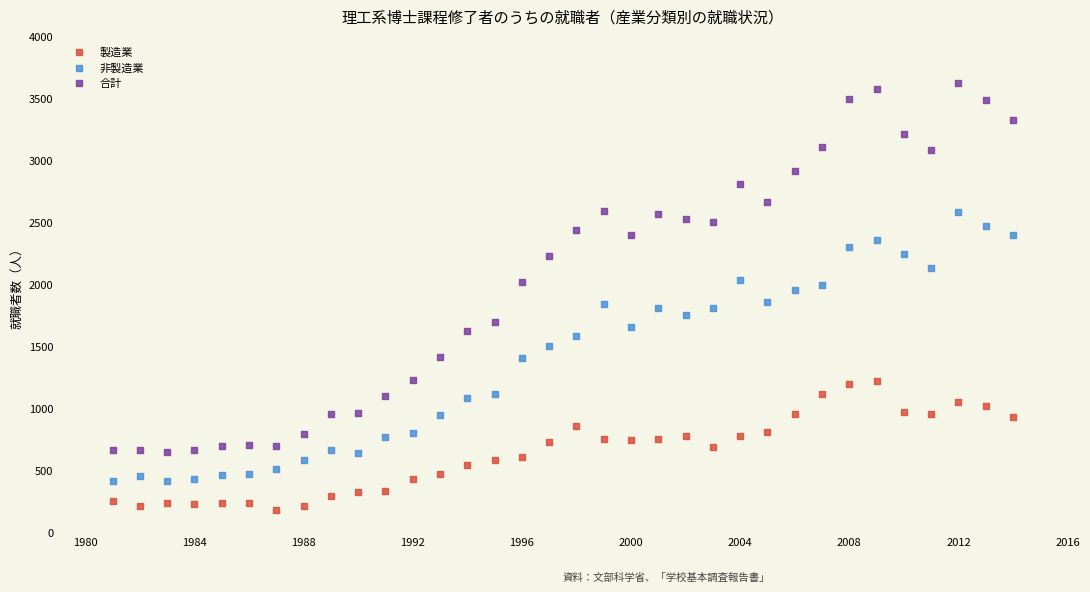

Across all data points, what is the range of X values (max minus min)?

33